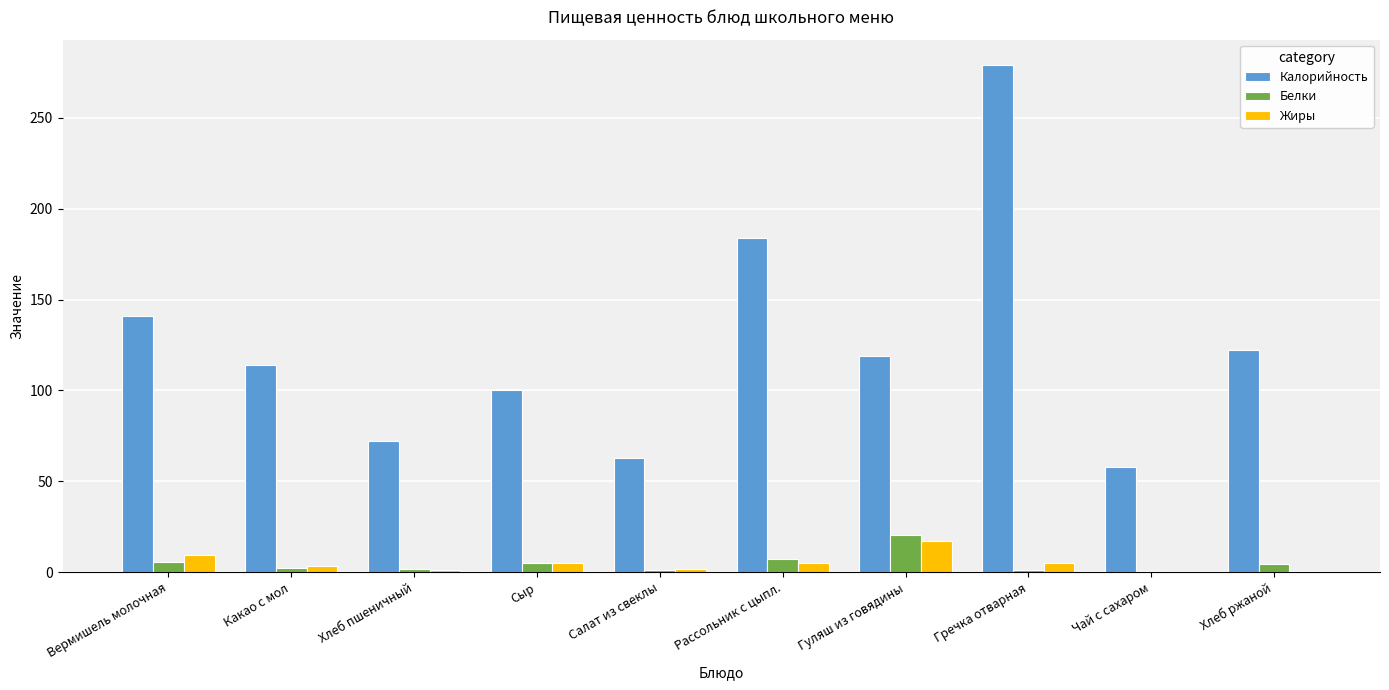

At which label is Калорийность closest to 168?

Рассольник с цыпл.